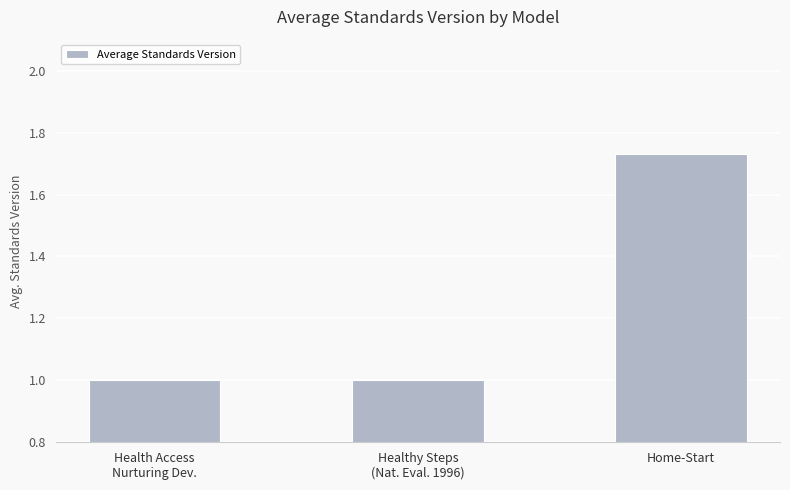

Which label corresponds to the largest value in the chart?

Home-Start